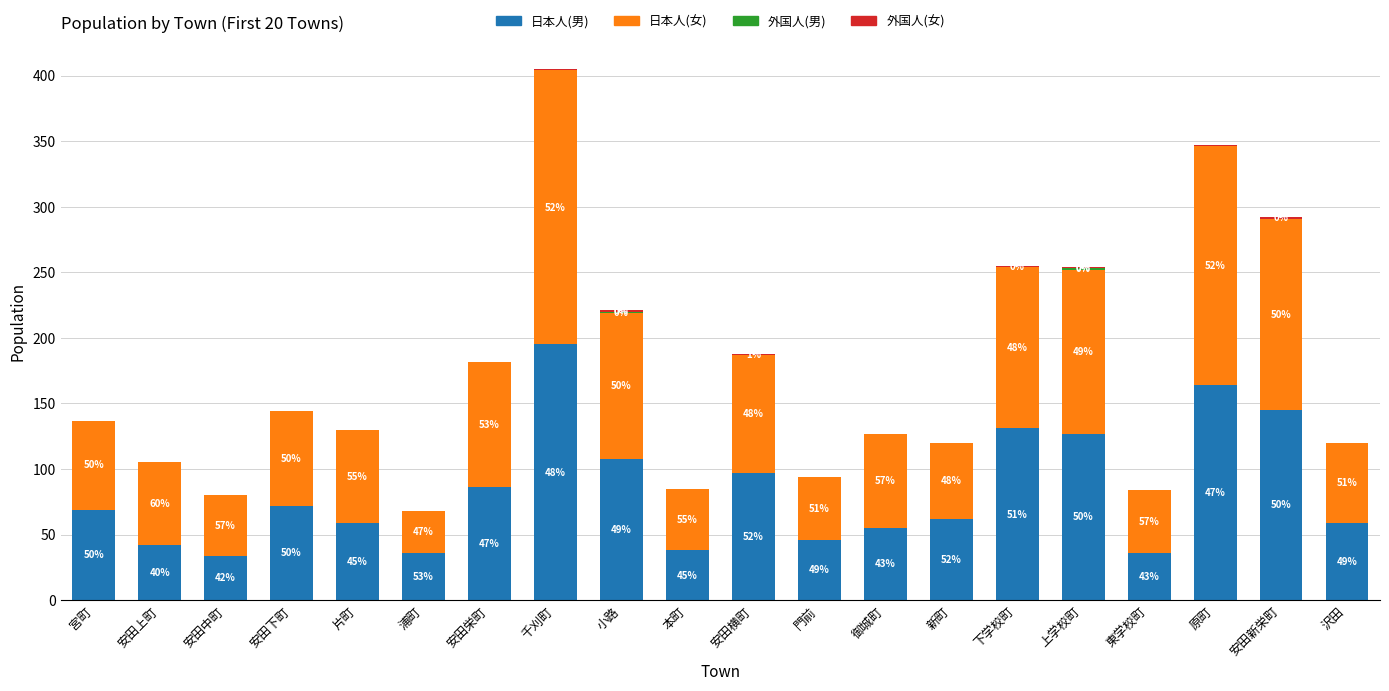

What is the difference between the 日本人(男) values at 原町 and 安田横町?

67